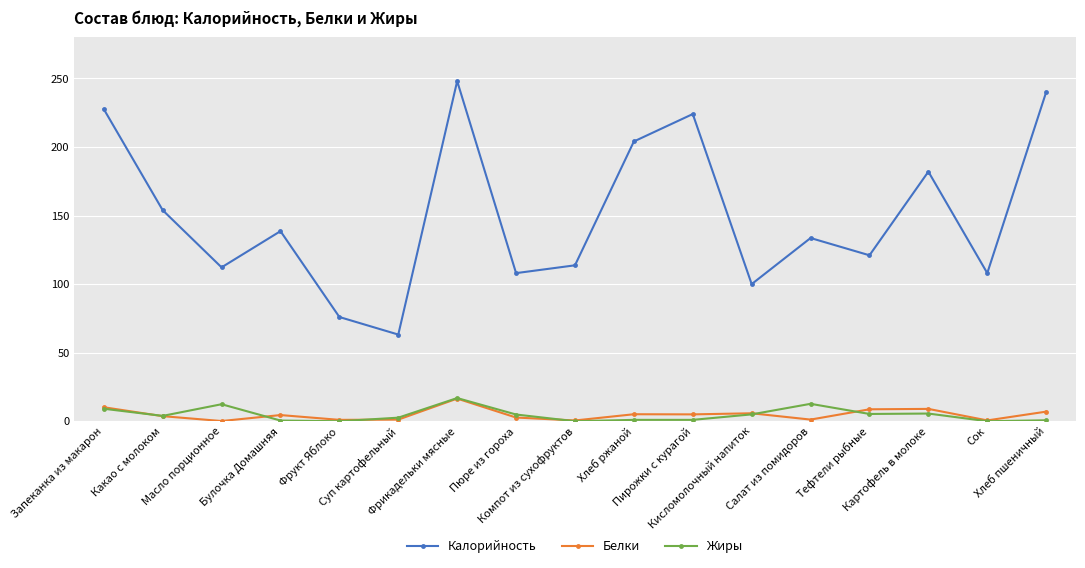

At which label does Калорийность reach its minimum?

Суп картофельный